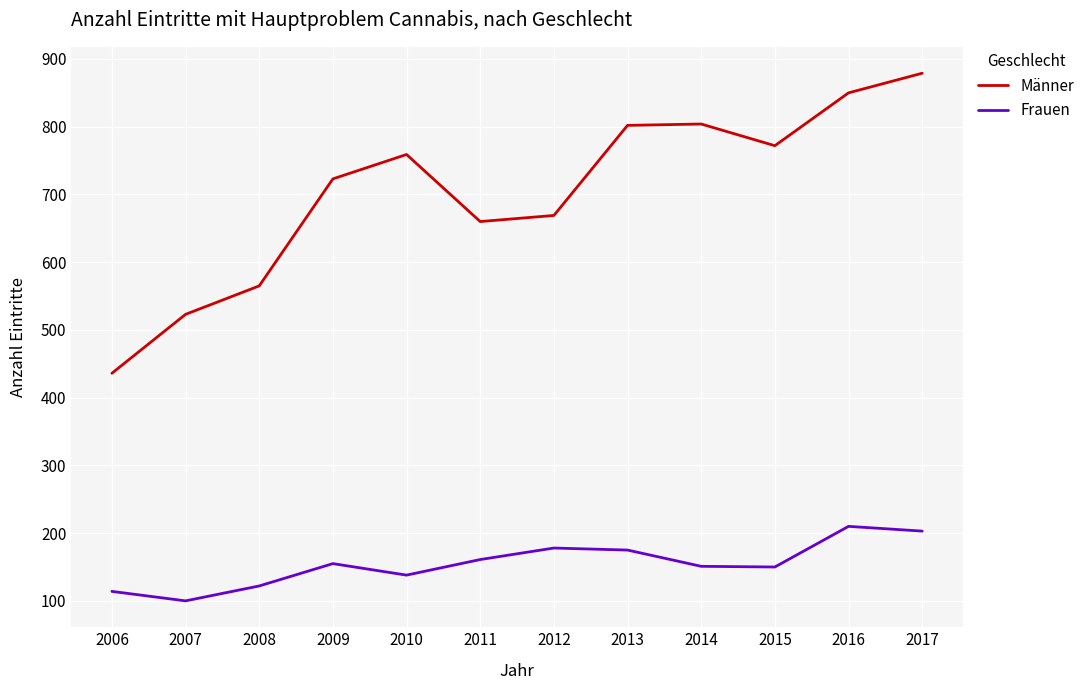

What is the spread (max minus min) of values at 2017?

676